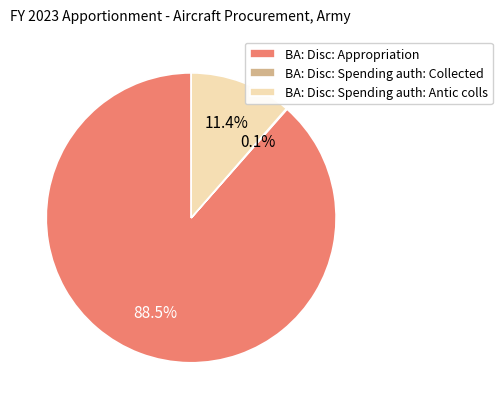

What percentage is the BA: Disc: Spending auth: Antic colls slice, to the nearest percent?

11%